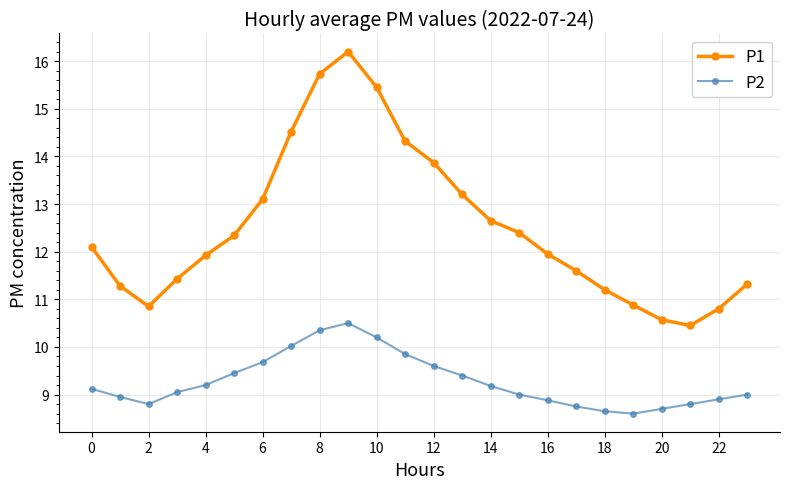

Which series has the largest total across all categories?

P1